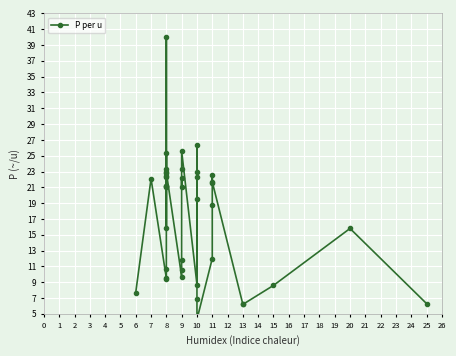

The value at 8 is 15.9. True or false?

True